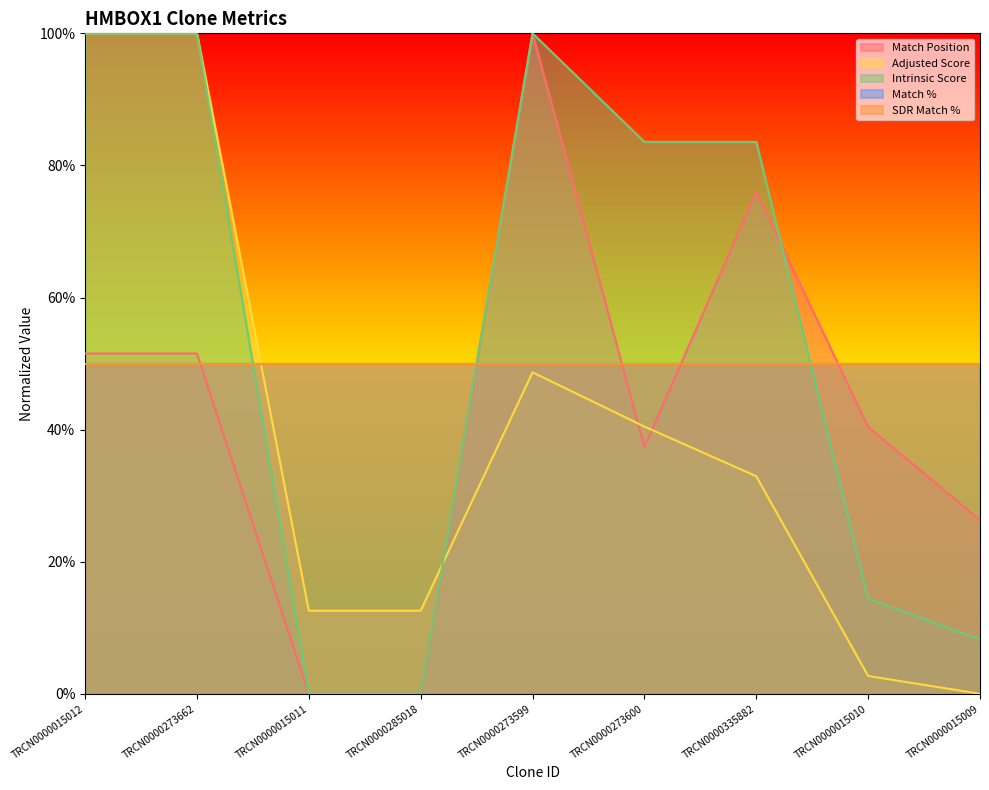

Between TRCN0000273662 and TRCN0000273599, which is larger?

TRCN0000273599